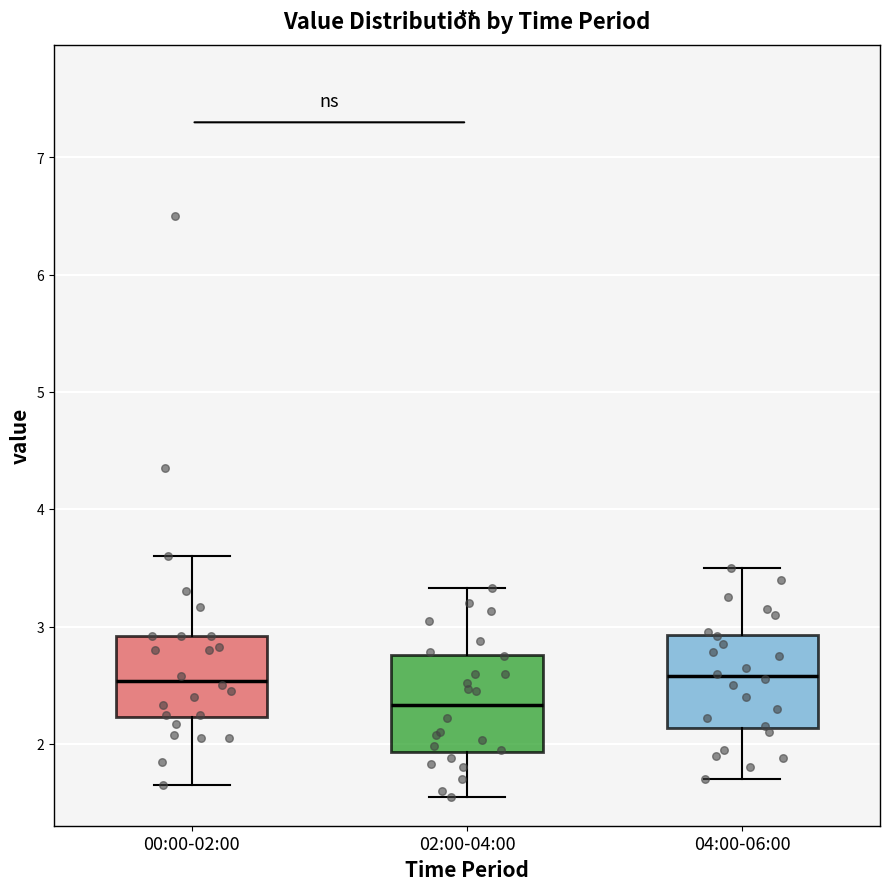

Reading left to right, transcribe this box plot: for each box, give where its median line is, the range the box spans, and where its two whiskers end, as read against the y-axis. The values are not printed on the chart, so give them approximately, as read against the axis.

00:00-02:00: median 2.5, box 2.2 to 2.9, whiskers 1.7 to 3.6
02:00-04:00: median 2.3, box 1.9 to 2.8, whiskers 1.6 to 3.3
04:00-06:00: median 2.6, box 2.1 to 2.9, whiskers 1.7 to 3.5